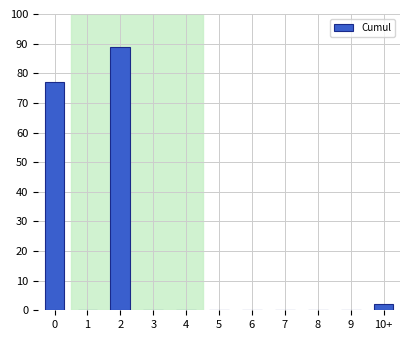

Reading left to right, list all the values displayed in this chart.

0=77	1=0	2=89	3=0	4=0	5=0	6=0	7=0	8=0	9=0	10+=2